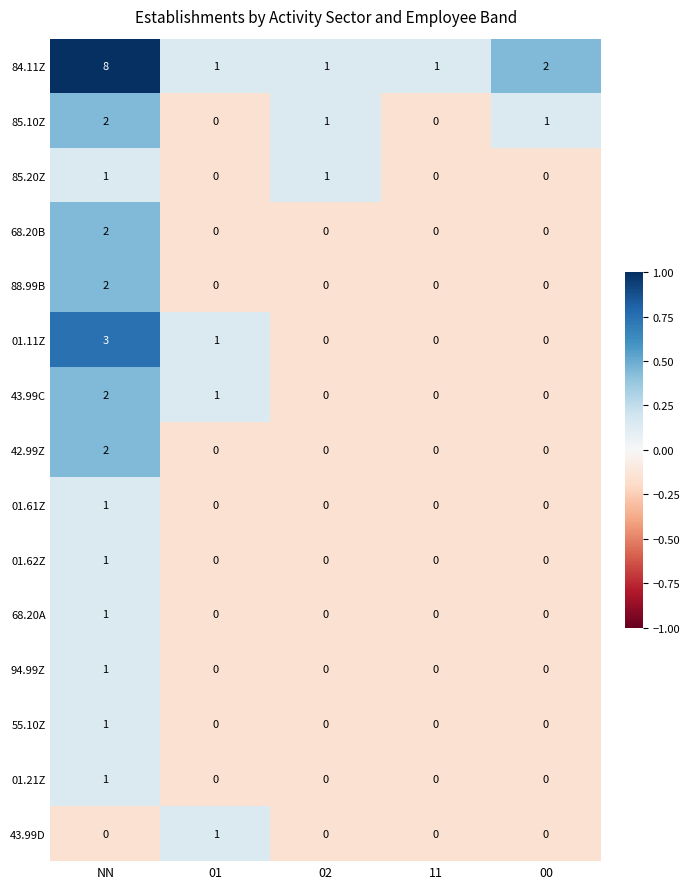

True or false: 01.21Z has a value of 0 at 11.

True